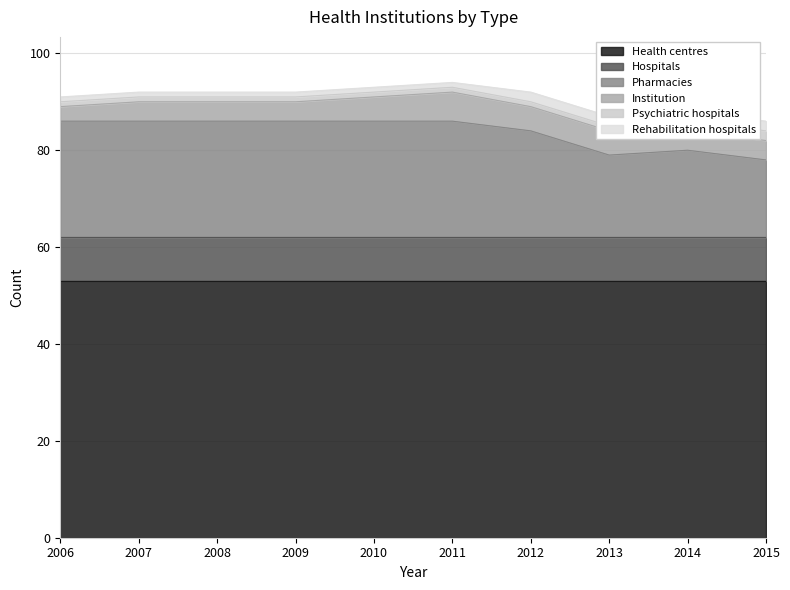

What is the minimum value shown in the chart?

1